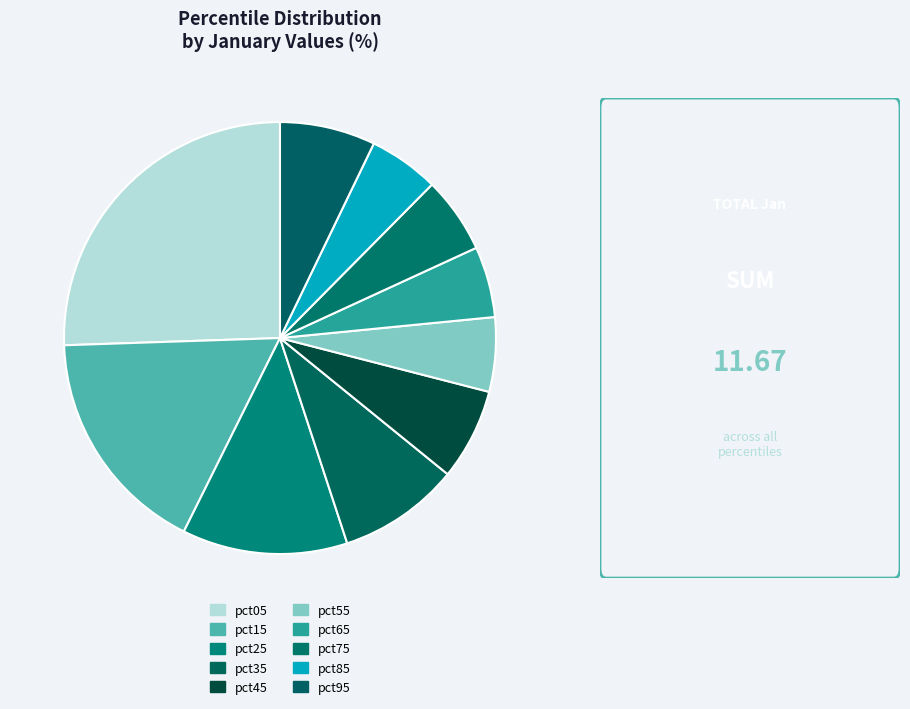

Rank the categories by value from lowest to highest.

pct85, pct65, pct55, pct75, pct45, pct95, pct35, pct25, pct15, pct05